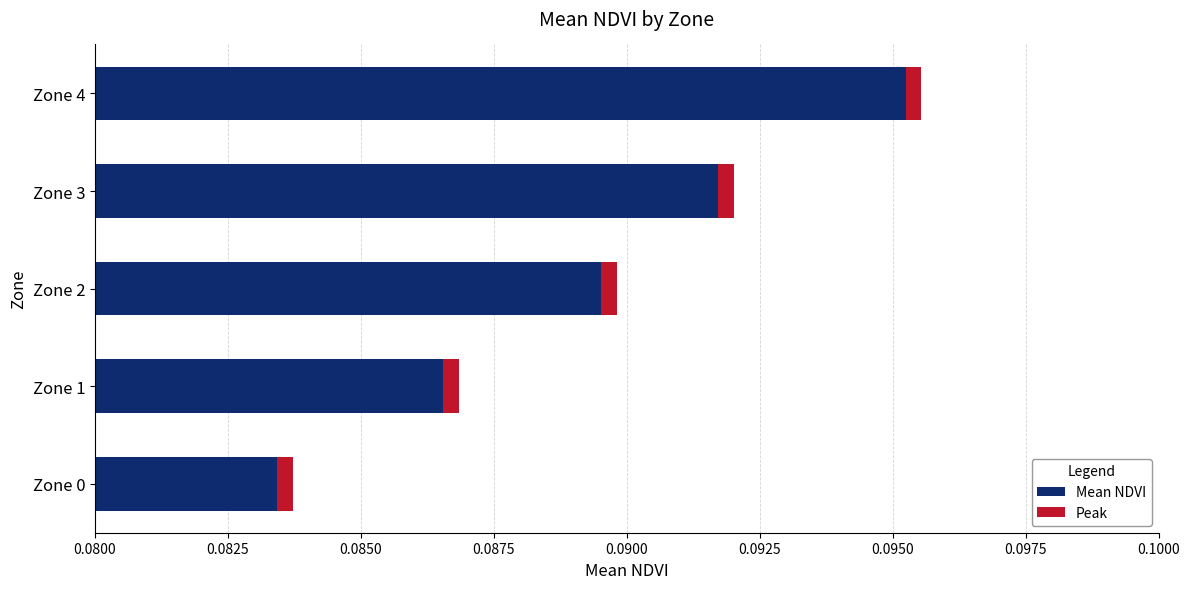

The chart shows a value of 0.0 at Zone 2. True or false?

False